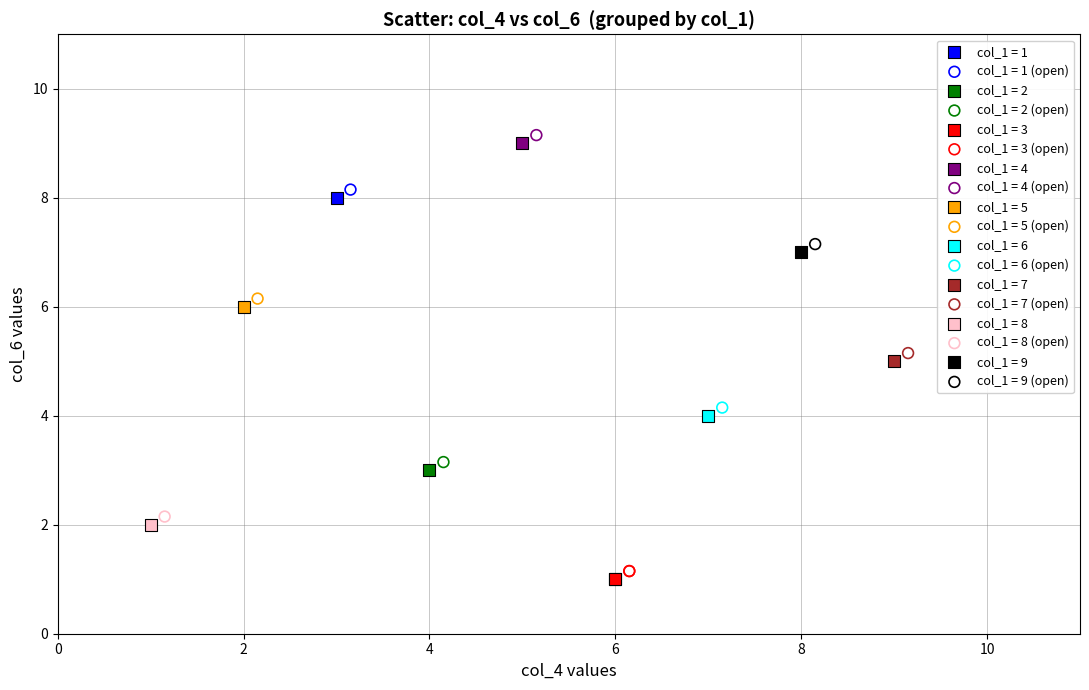

What are all the series names shown in the legend?

col_1 = 1, col_1 = 1 (open), col_1 = 2, col_1 = 2 (open), col_1 = 3, col_1 = 3 (open), col_1 = 4, col_1 = 4 (open), col_1 = 5, col_1 = 5 (open), col_1 = 6, col_1 = 6 (open), col_1 = 7, col_1 = 7 (open), col_1 = 8, col_1 = 8 (open), col_1 = 9, col_1 = 9 (open)